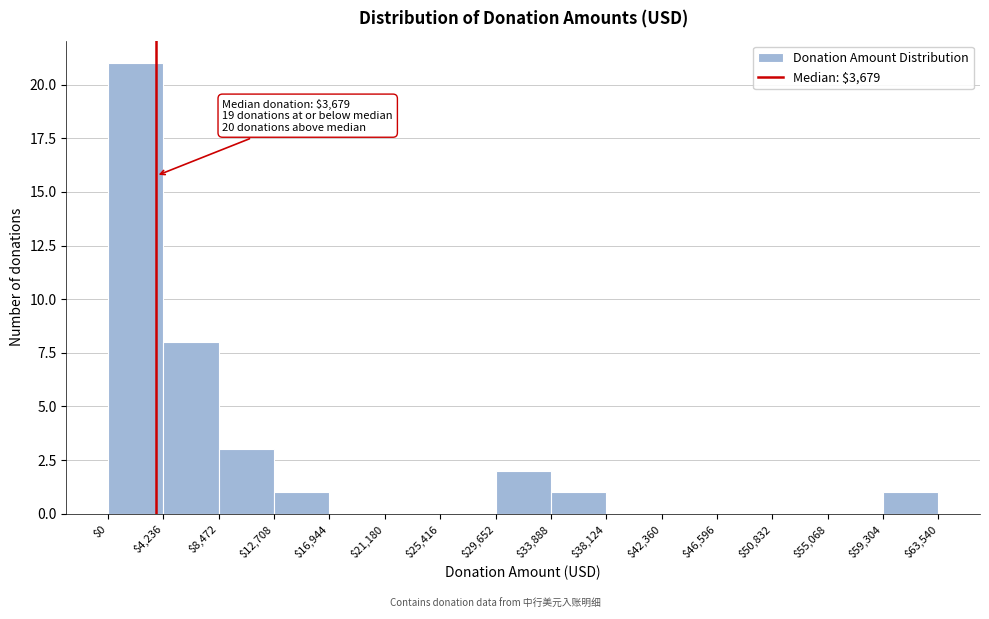

Over which range of the x-axis is the bar tallest?

$0 to $4,236